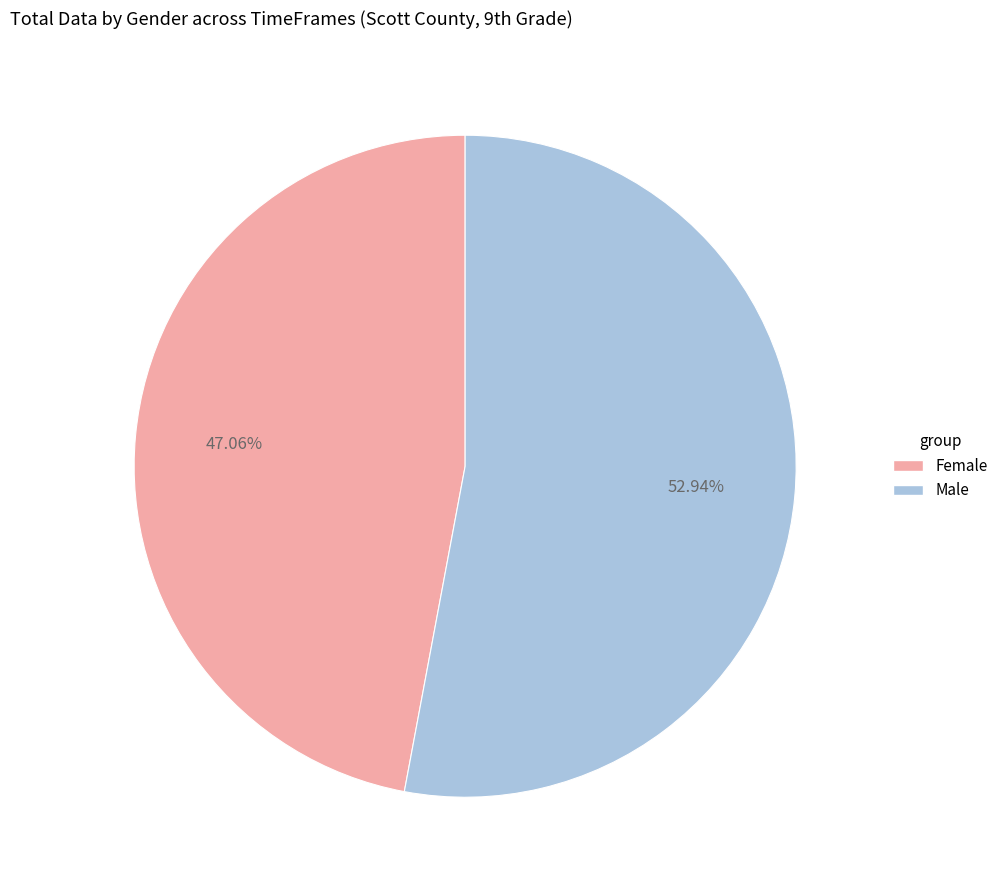

To the nearest percent, what is the difference between the largest and smallest slice percentages?

6%